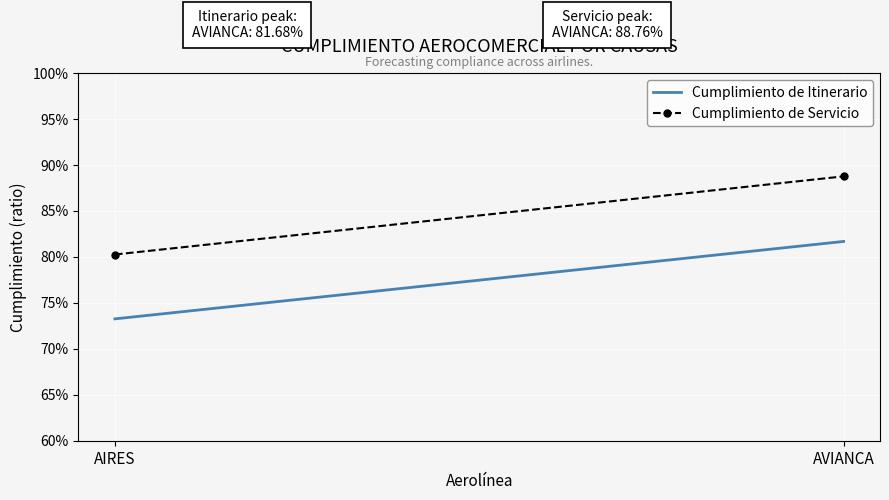

How many lines are shown in the chart?

2